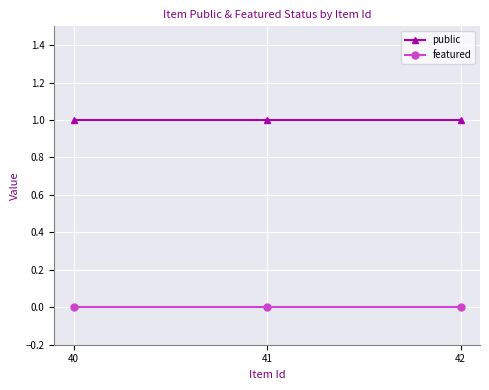

Is the value of featured at 41 greater than the value of public at 40?

No